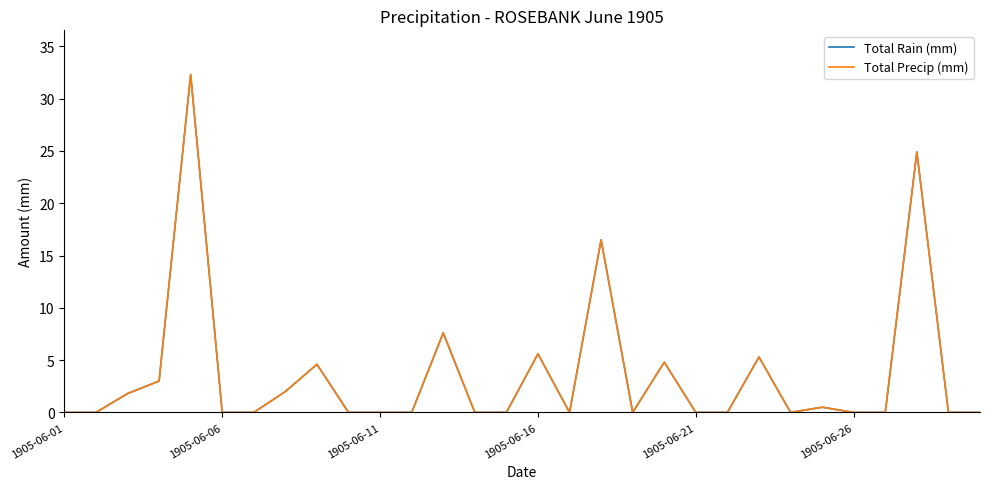

Reading left to right, extract all data points from this chart.

Total Rain (mm): 0.0	0.0	1.8	3.0	32.3	0.0	0.0	2.0	4.6	0.0	0.0	0.0	7.6	0.0	0.0	5.6	0.0	16.5	0.0	4.8	0.0	0.0	5.3	0.0	0.5	0.0	0.0	24.9	0.0	0.0
Total Precip (mm): 0.0	0.0	1.8	3.0	32.3	0.0	0.0	2.0	4.6	0.0	0.0	0.0	7.6	0.0	0.0	5.6	0.0	16.5	0.0	4.8	0.0	0.0	5.3	0.0	0.5	0.0	0.0	24.9	0.0	0.0